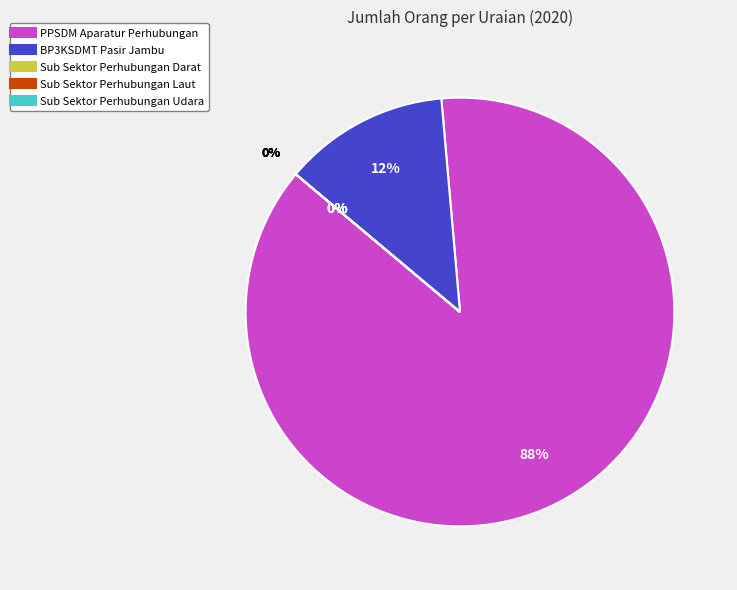

Do Sub Sektor Perhubungan Udara and PPSDM Aparatur Perhubungan together represent more than half of the pie?

Yes